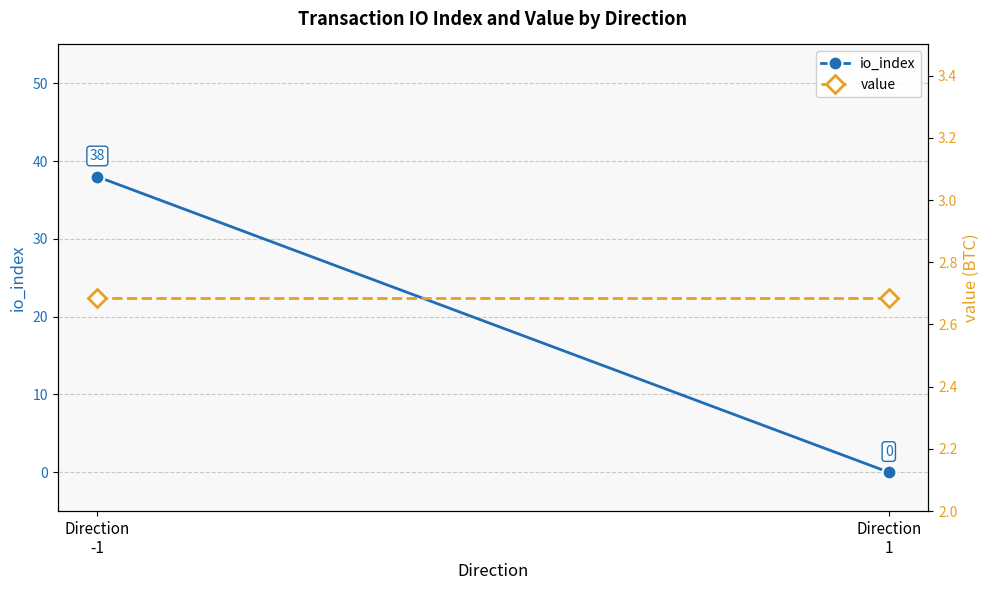

Which series has the largest range (max minus min)?

io_index